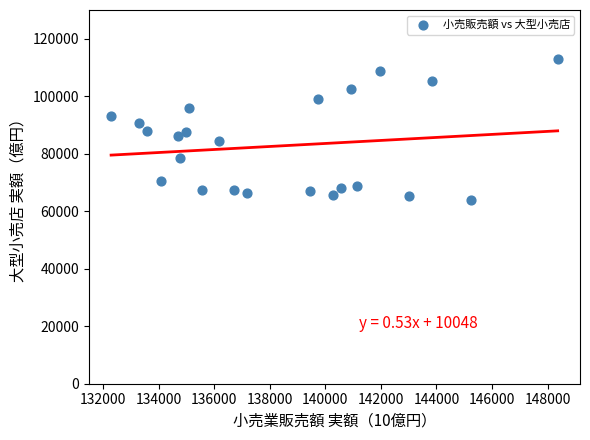

What is the range of Y values (max minus min)?

48880.7